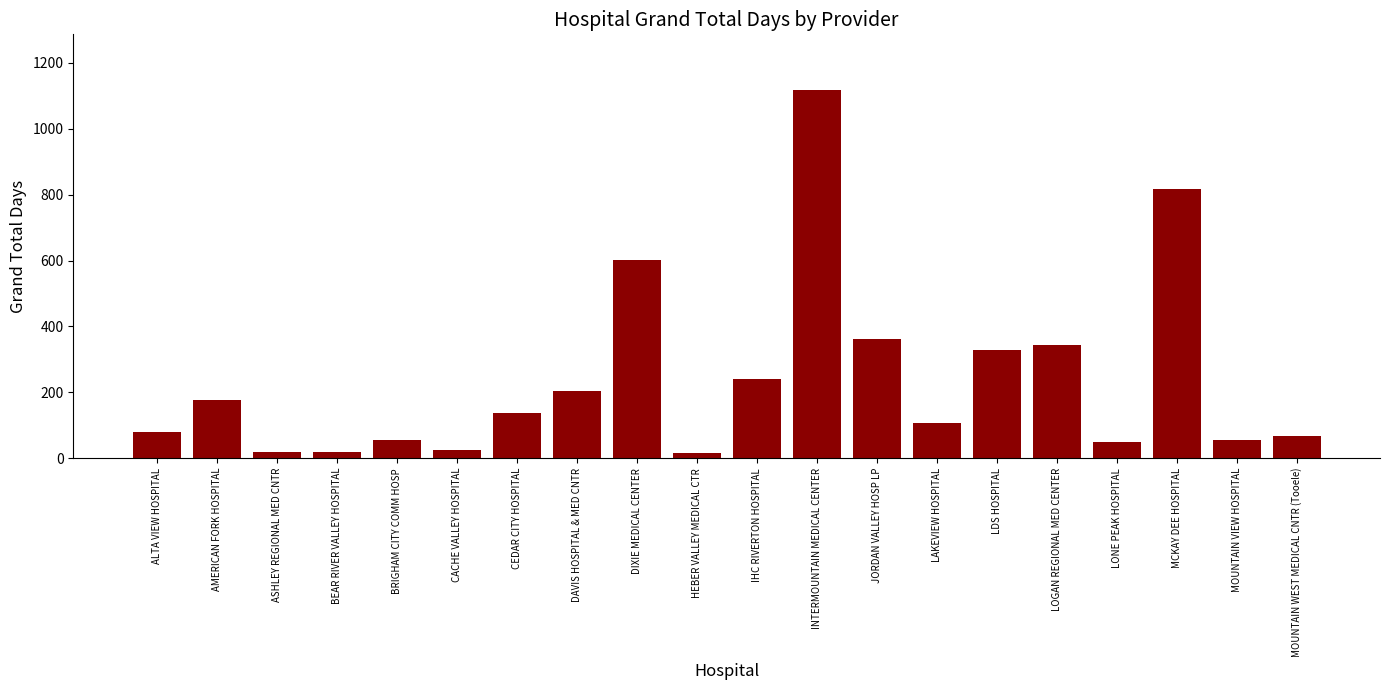

Approximately how many times larger is the value at JORDAN VALLEY HOSP LP compared to LAKEVIEW HOSPITAL?

3.4